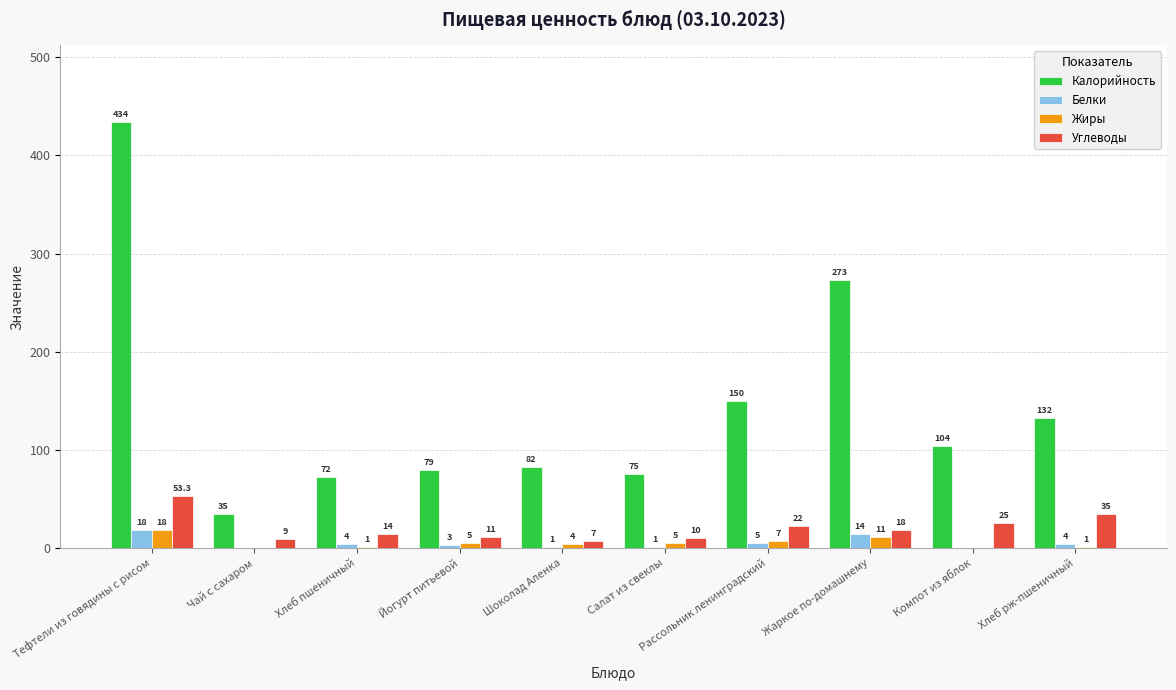

How many groups of bars are there?

10